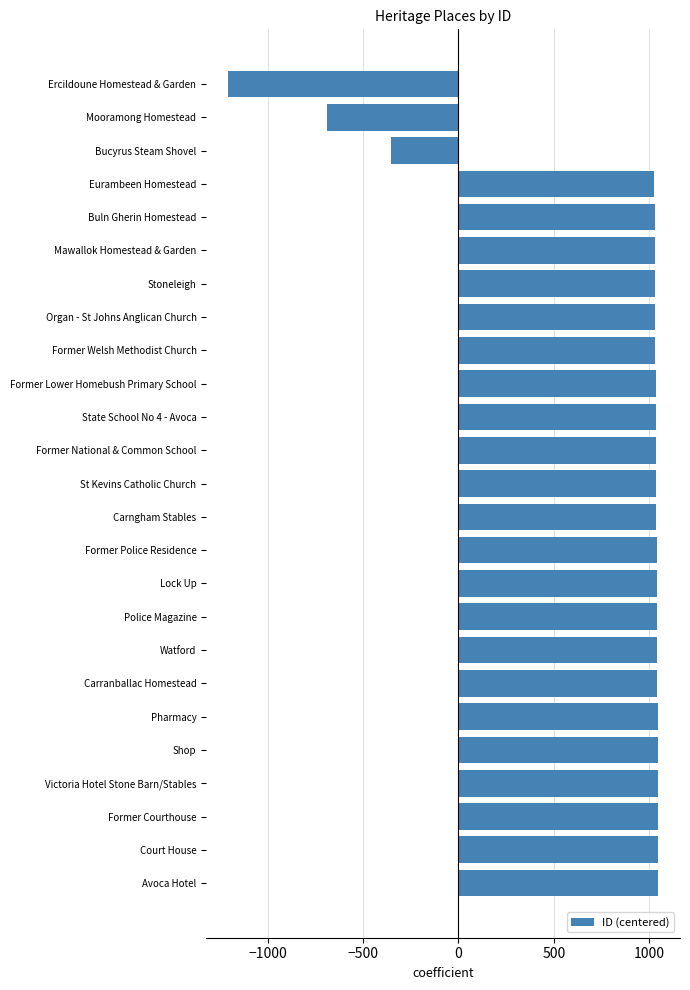

What is the difference between the second highest and second lowest values?

1737